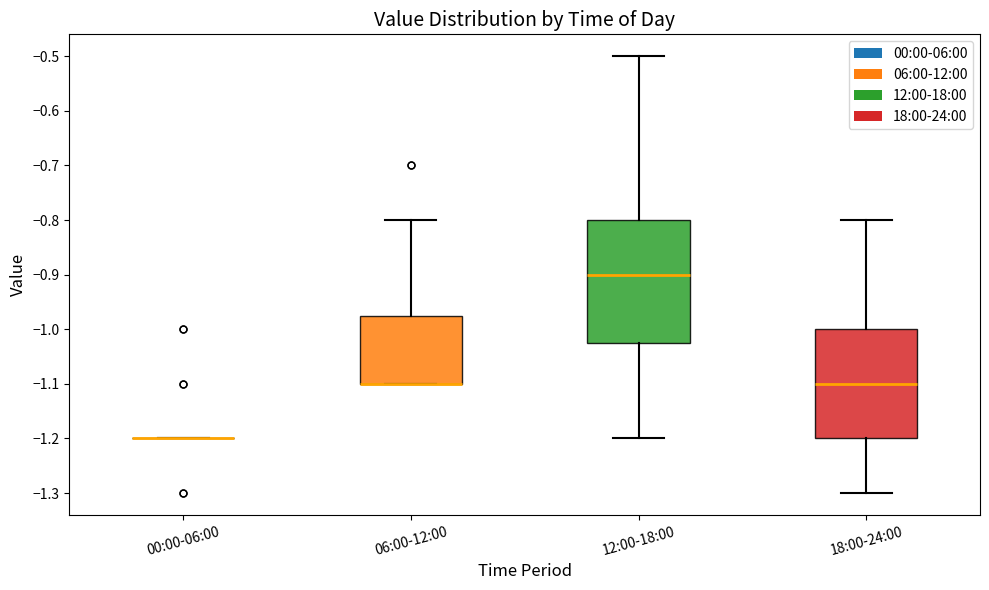

Reading left to right, read every box against the y-axis: the position of its median line, the range the box covers, and the ends of its whiskers. The values are not printed on the chart, so give them approximately, as read against the axis.

00:00-06:00: box collapsed to a line at -1.20, whiskers -1.20 to -1.20
06:00-12:00: median -1.10 (drawn on the box's lower edge), box -1.10 to -0.97, whiskers -1.10 to -0.80
12:00-18:00: median -0.90, box -1.02 to -0.80, whiskers -1.20 to -0.50
18:00-24:00: median -1.10, box -1.20 to -1.00, whiskers -1.30 to -0.80